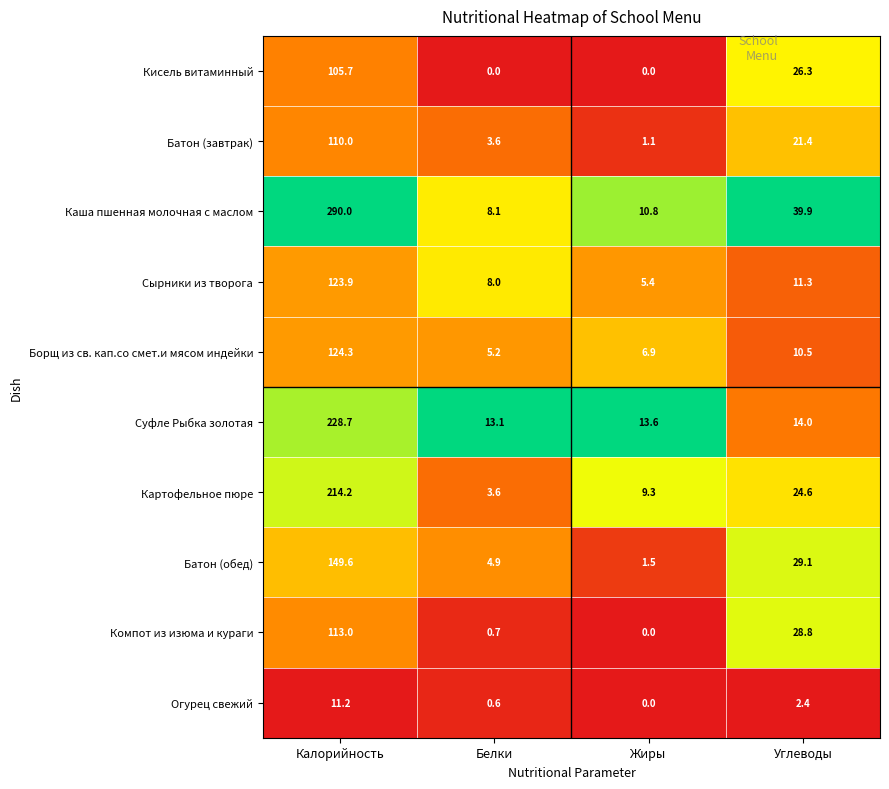

Is it true that Каша пшенная молочная с маслом equals 8.1 at Белки?

True